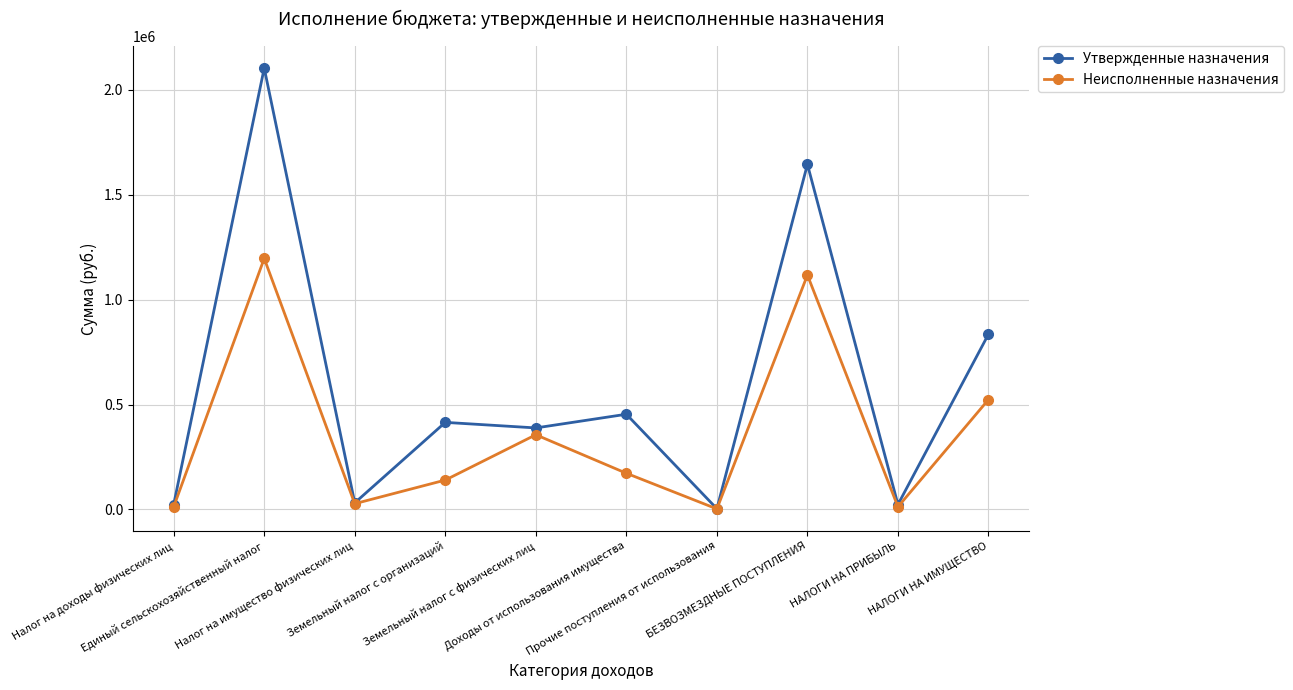

At which category is the sum across all series the highest?

Единый сельскохозяйственный налог